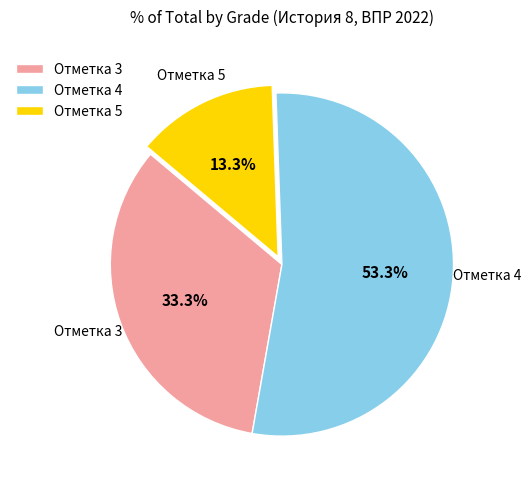

Does any single category account for the majority?

Yes